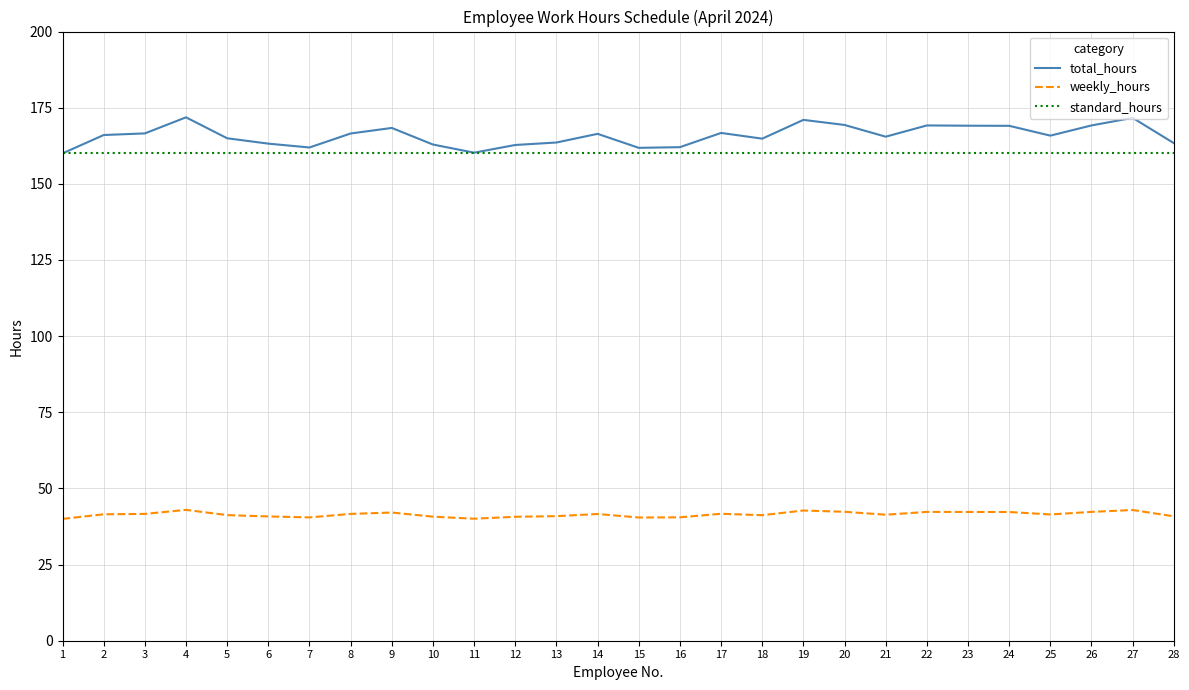

True or false: total_hours and weekly_hours intersect in this chart.

False